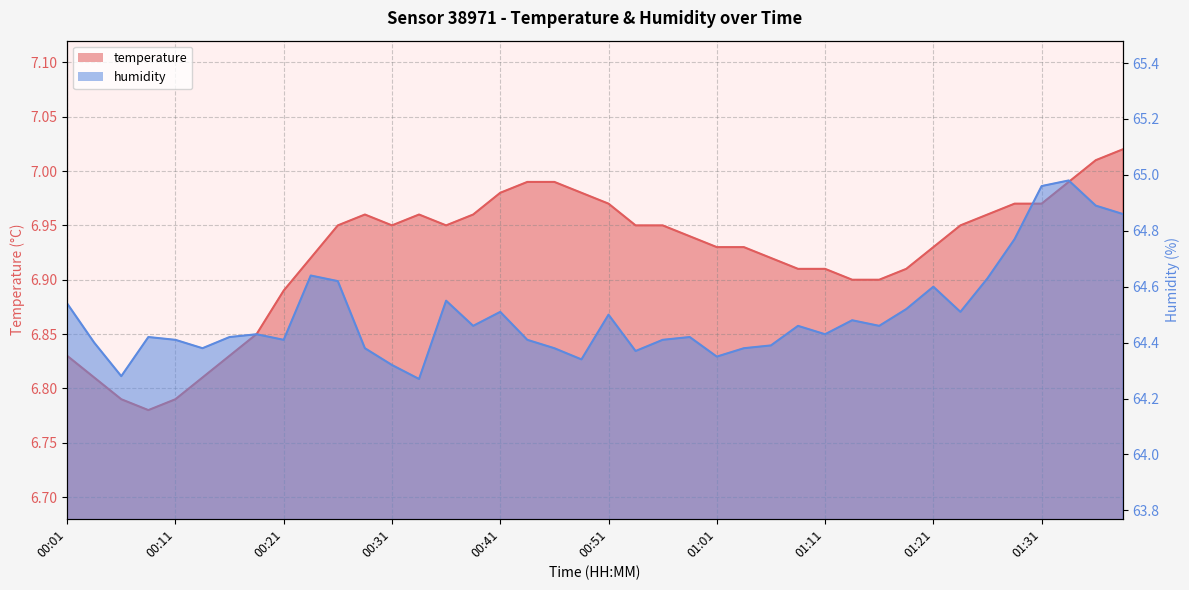

What position from the left is 00:11?

5